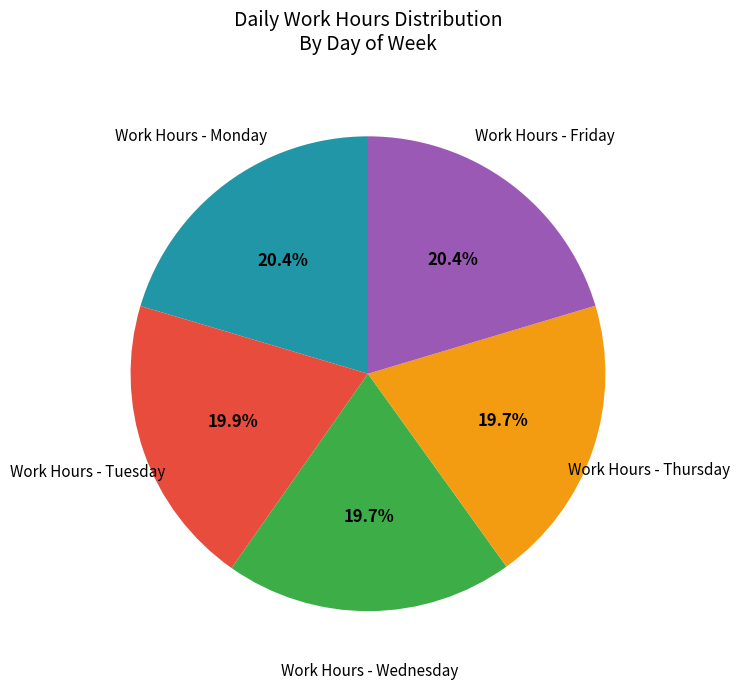

What portion of the pie excludes Work Hours - Wednesday?

80.3%